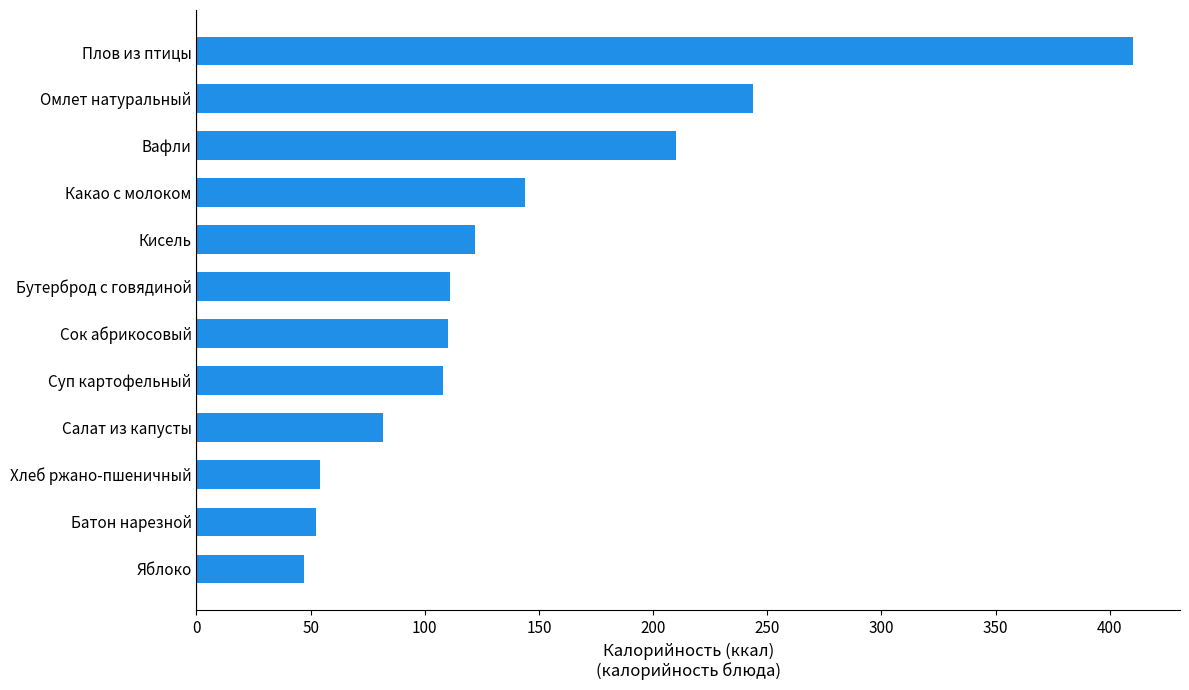

The value at Салат из капусты is 19.8. True or false?

False